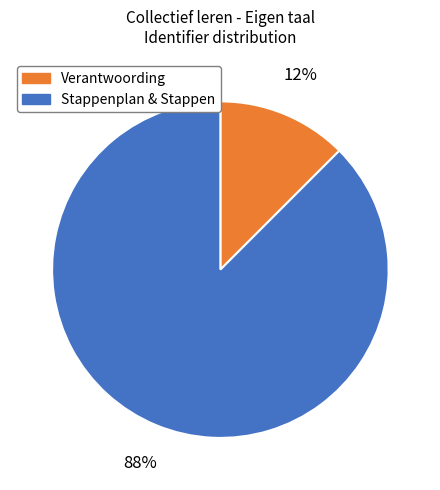

Is there a majority slice in this chart?

Yes